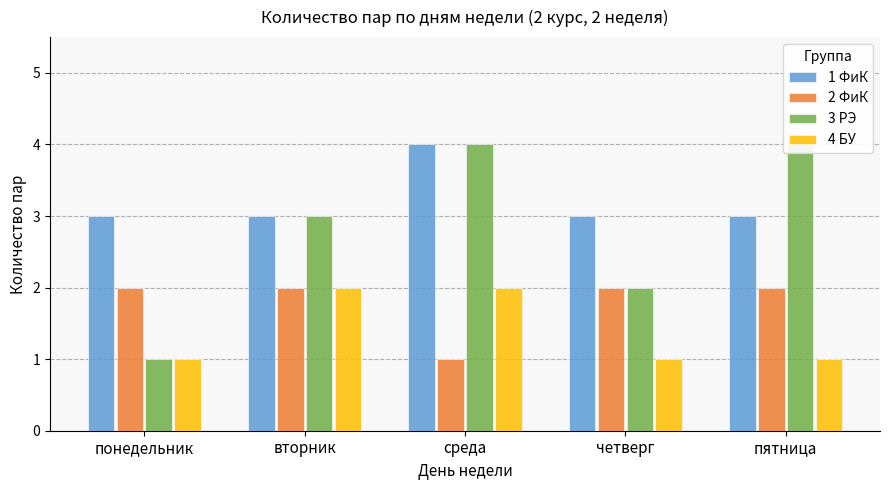

Reading right to left, list all the values displayed in this chart.

1 ФиК: пятница=3	четверг=3	среда=4	вторник=3	понедельник=3
2 ФиК: пятница=2	четверг=2	среда=1	вторник=2	понедельник=2
3 РЭ: пятница=4	четверг=2	среда=4	вторник=3	понедельник=1
4 БУ: пятница=1	четверг=1	среда=2	вторник=2	понедельник=1